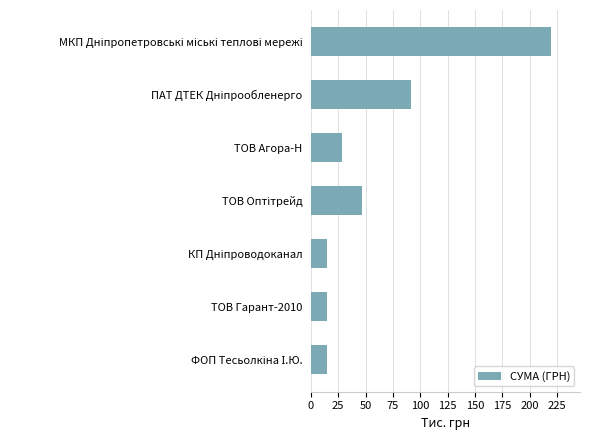

Reading top to bottom, what are all the values shown in this chart?

219.8	92.0	28.2	46.6	14.4	14.4	14.4